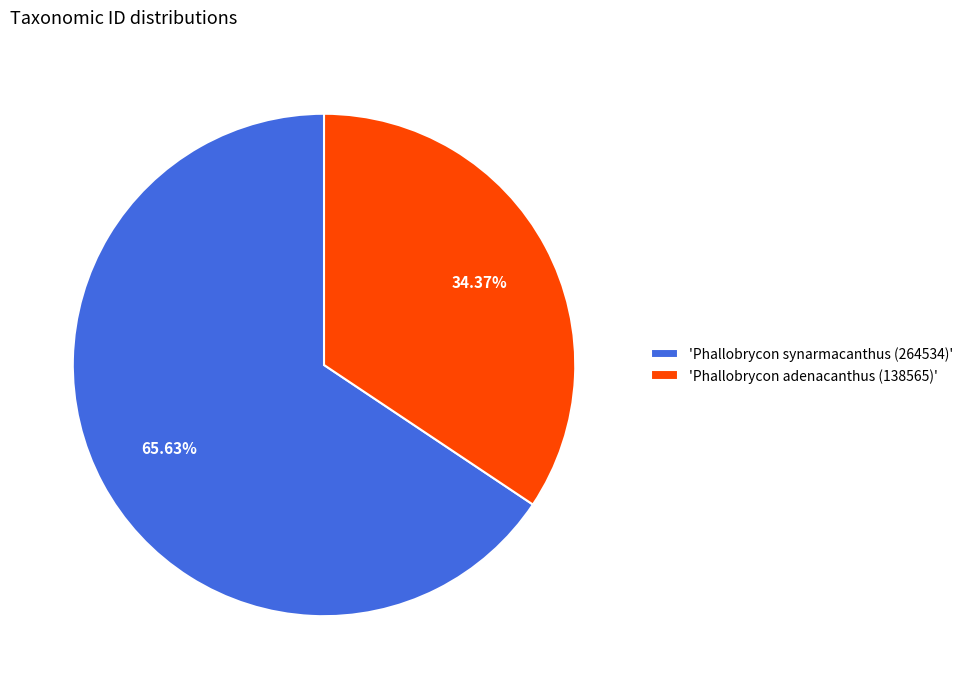

Rank the categories by value from highest to lowest.

'Phallobrycon synarmacanthus (264534)', 'Phallobrycon adenacanthus (138565)'